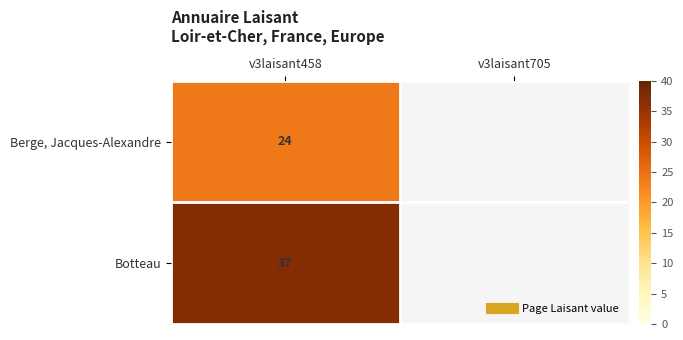

Where is Botteau nearest to the value 37?

v3laisant458